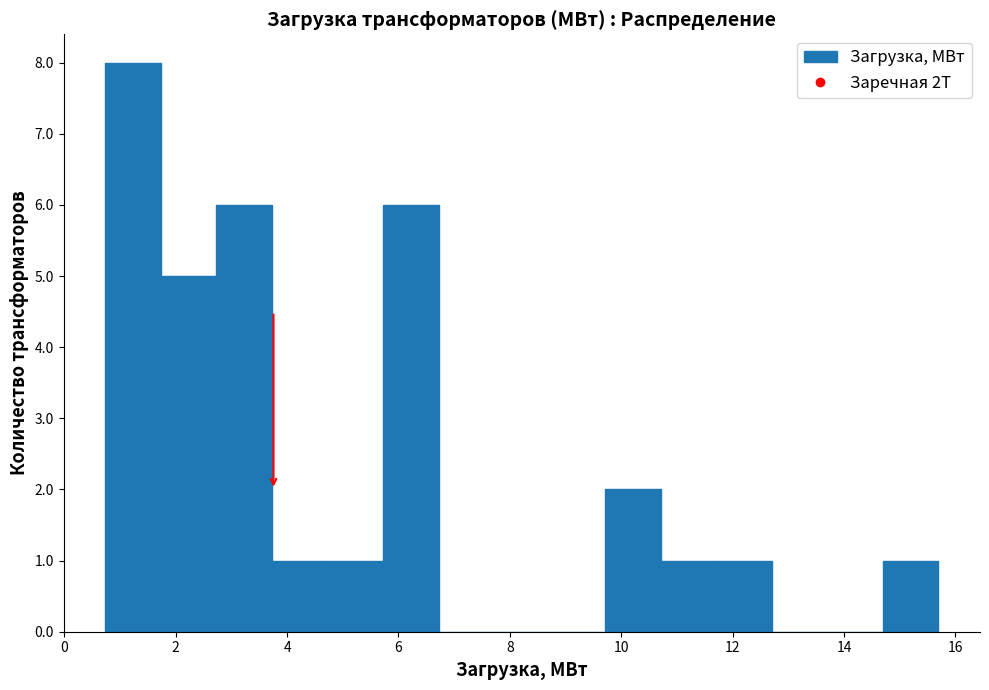

Which range on the x-axis has the tallest bar?

0.8 to 1.8